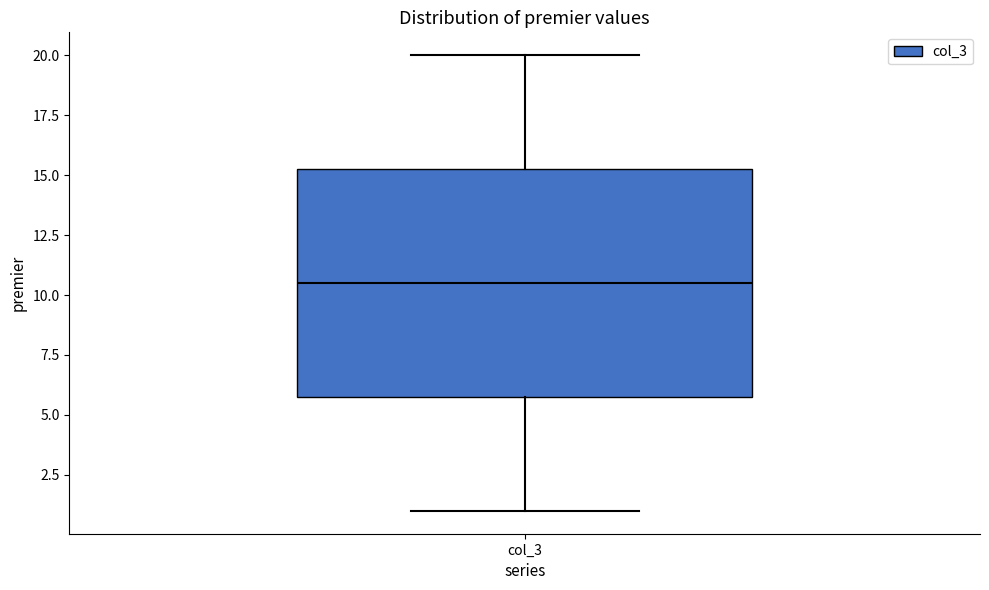

Read this box plot against the y-axis: the position of the median line, the range covered by the box, and the ends of both whiskers. The values are not printed on the chart, so give them approximately, as read against the axis.

median 10.5, box 6.0 to 15.5, whiskers 1.0 to 20.0